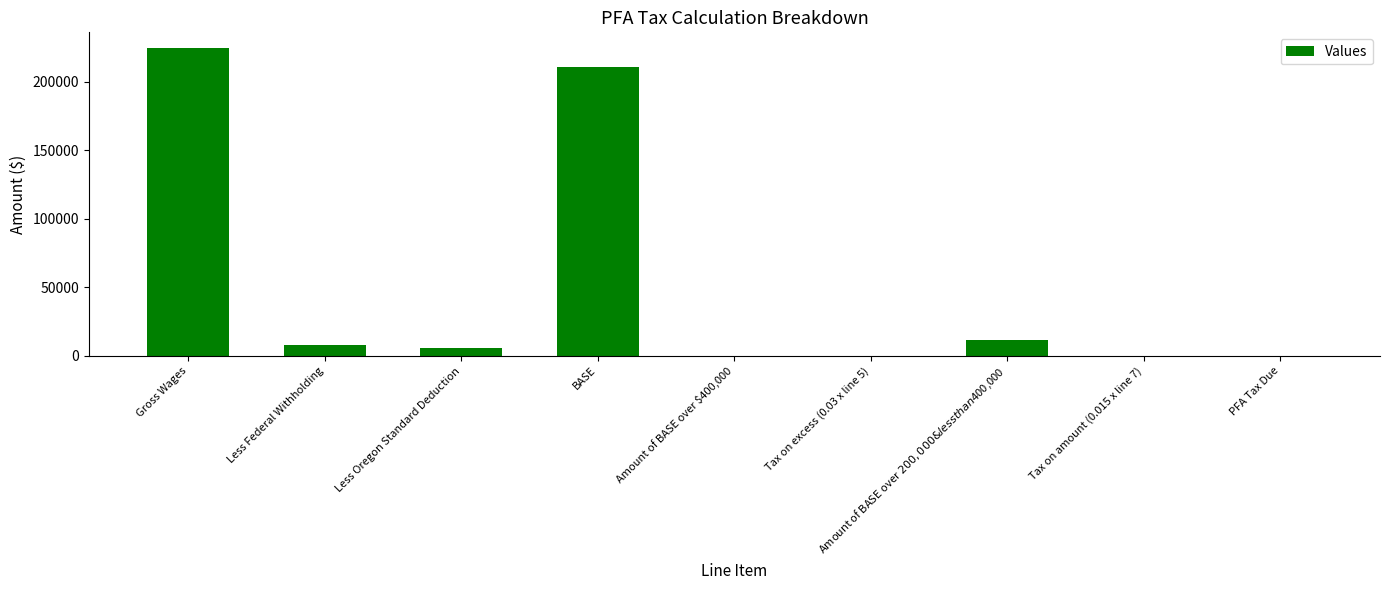

At which label is the value closest to 112500?

BASE